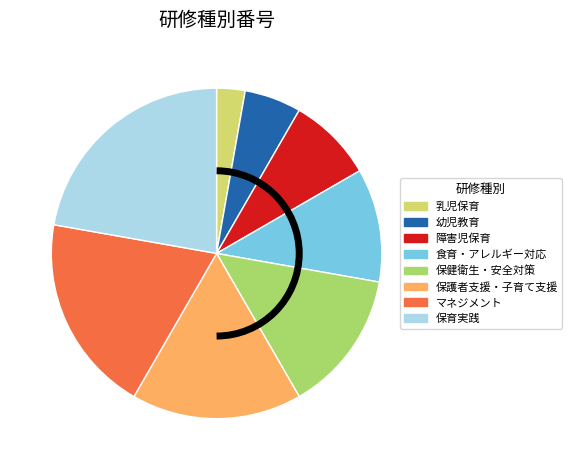

The 保育実践 slice represents 22% of the pie. True or false?

True